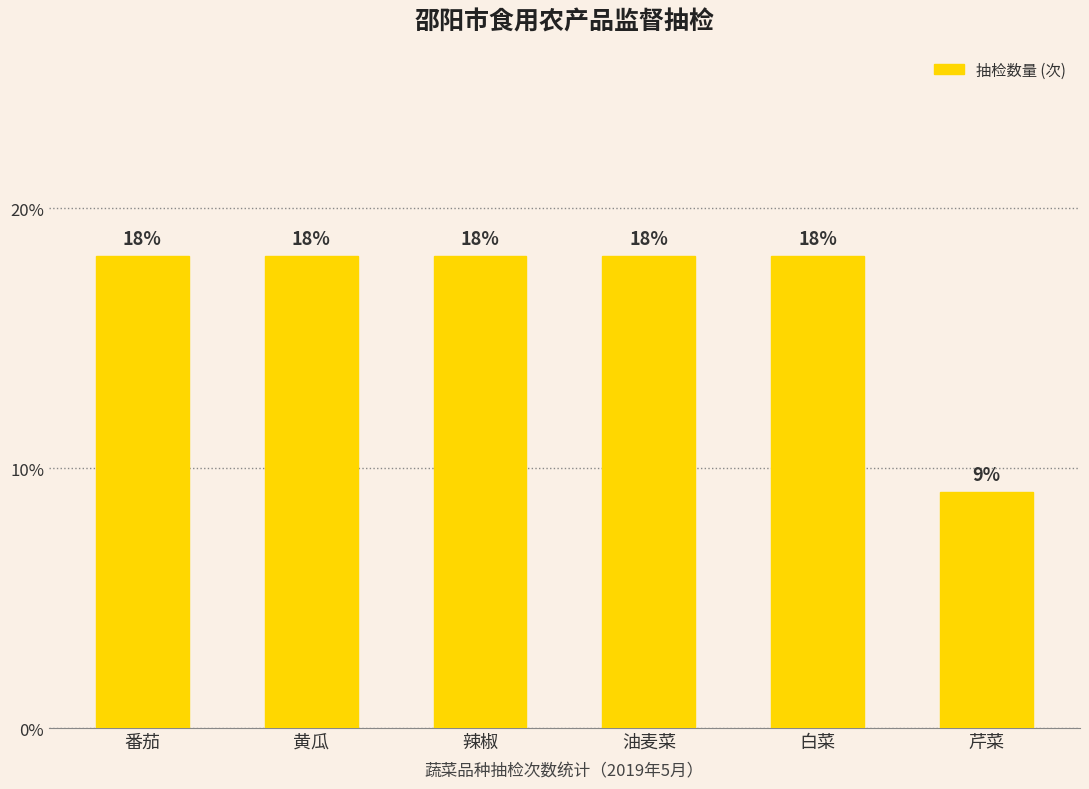

The chart shows a value of 18.2 at 黄瓜. True or false?

True